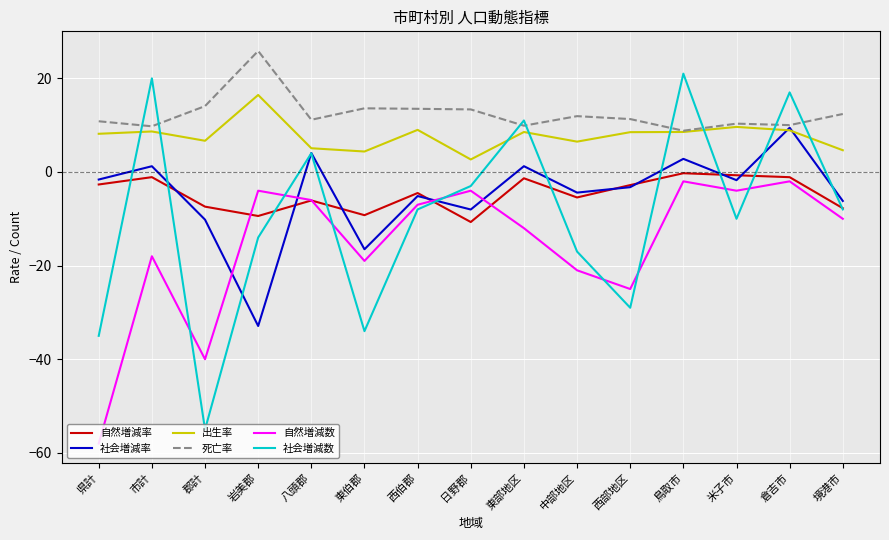

What position from the left is 八頭郡?

5